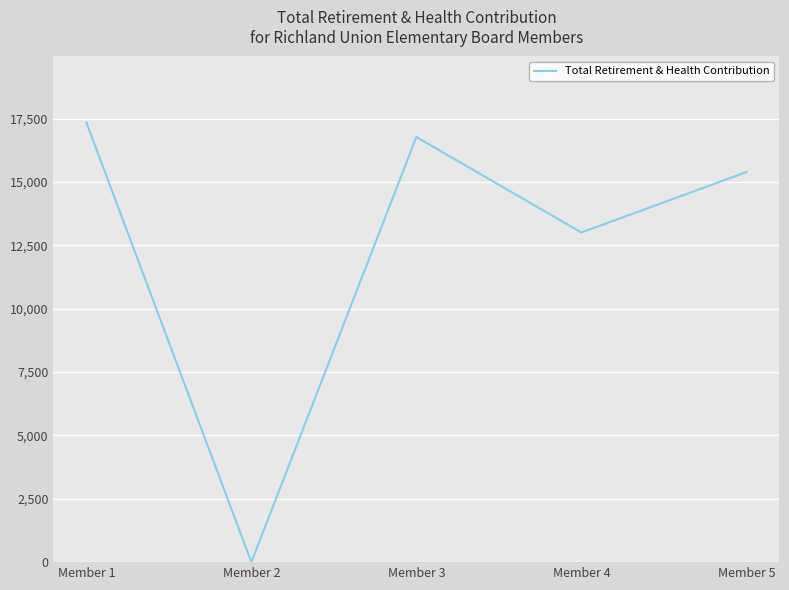

What value does the data have at Member 4, to the nearest 50?

13000